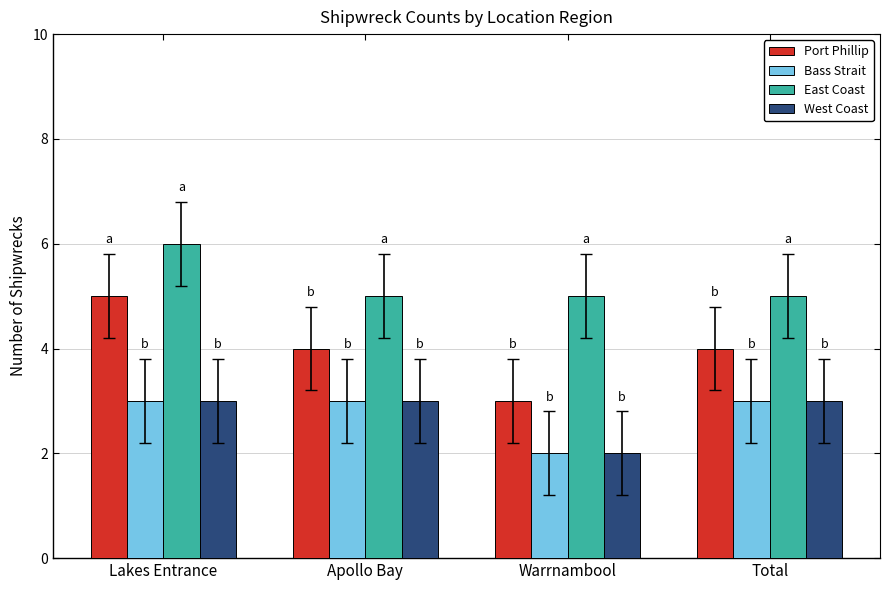

What is the label of the 2nd bar from the left?

Apollo Bay